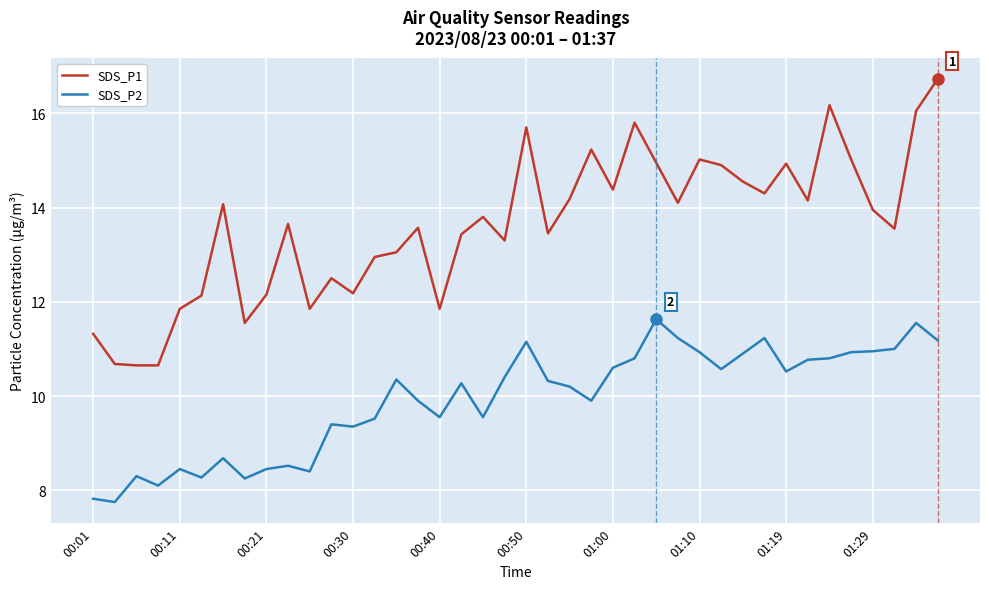

Which series has the widest spread of values?

SDS_P1